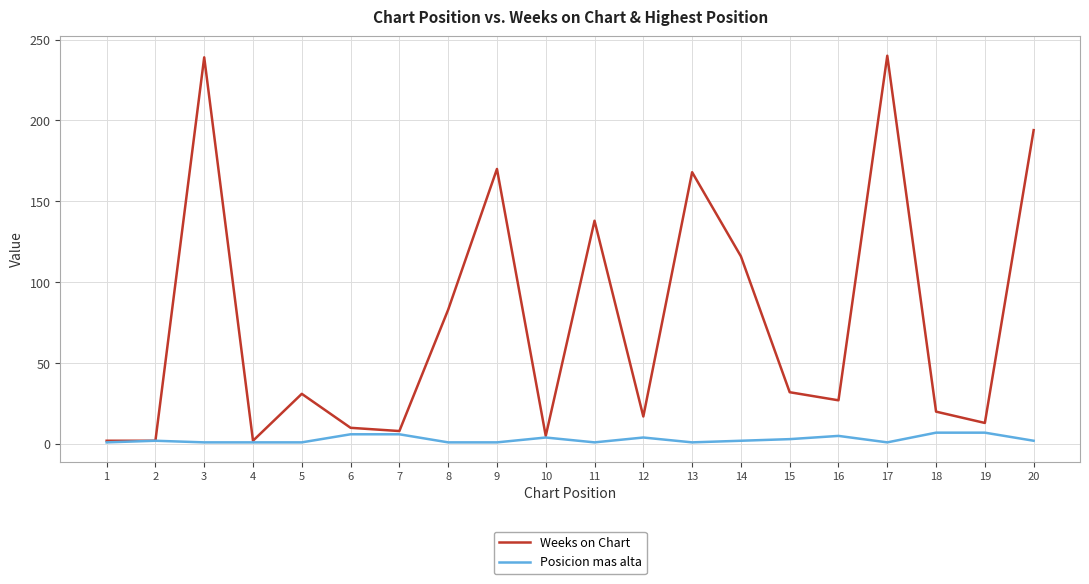

Which series has the largest range (max minus min)?

Weeks on Chart